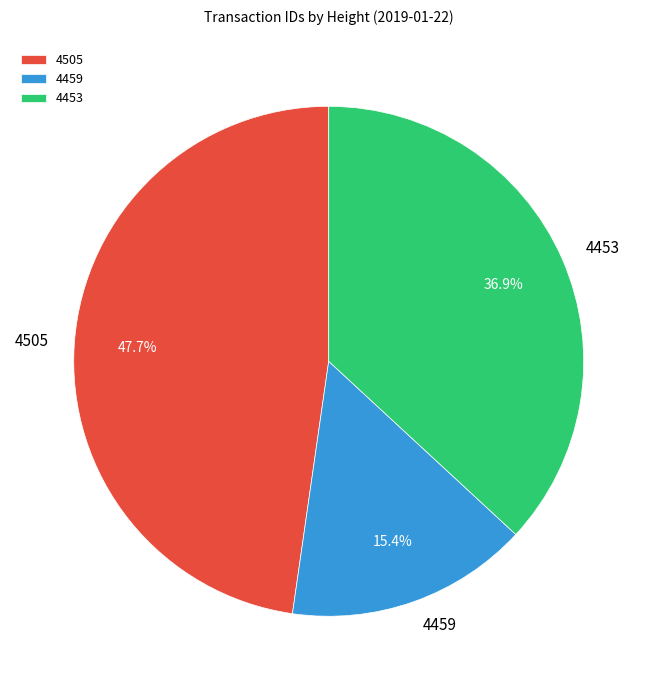

What is the ratio of the value at 4505 to the value at 4453?

1.3